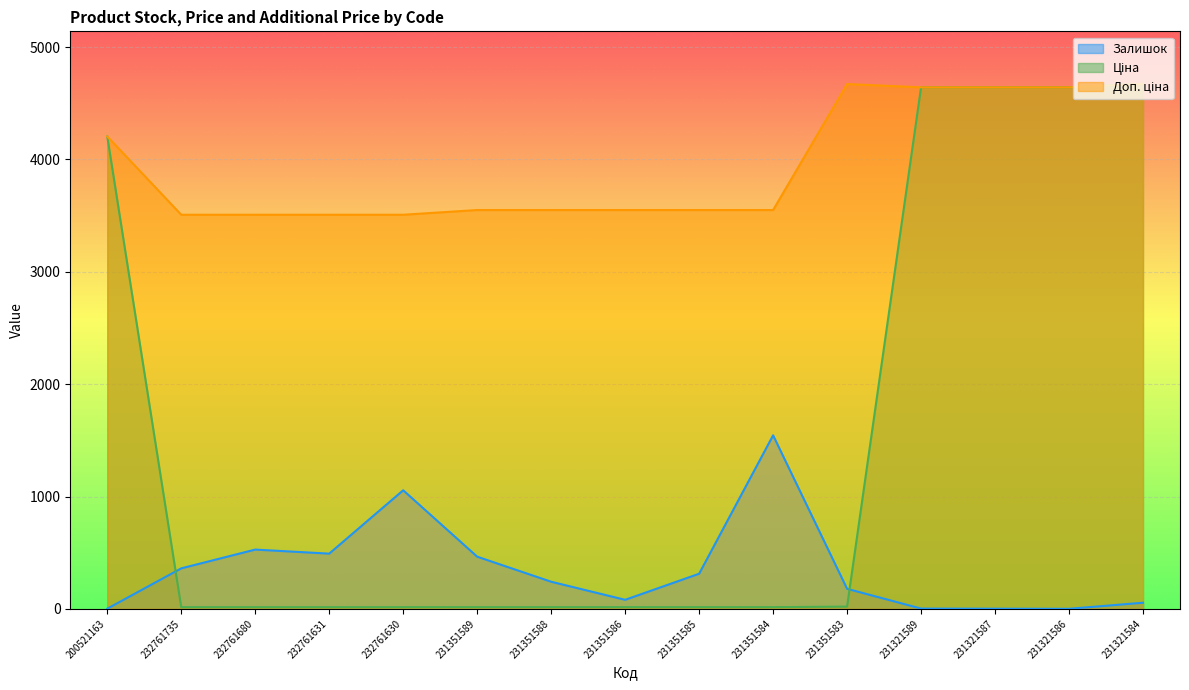

What position from the right is 232761630?

11